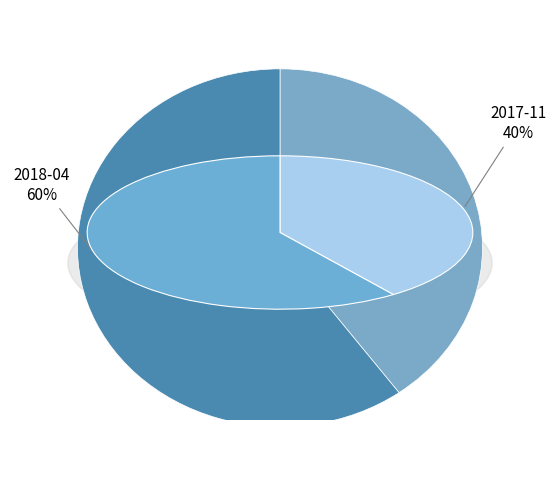

How many slices are in this pie chart?

2